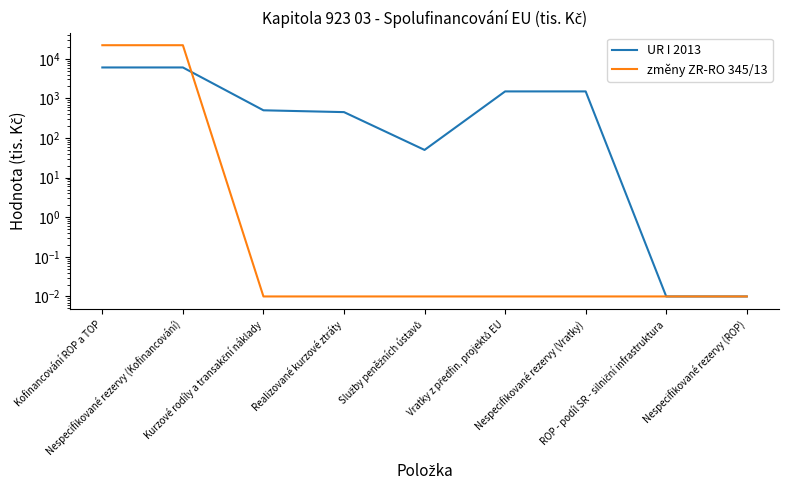

List the series in order of their peak value, highest first.

změny ZR-RO 345/13, UR I 2013